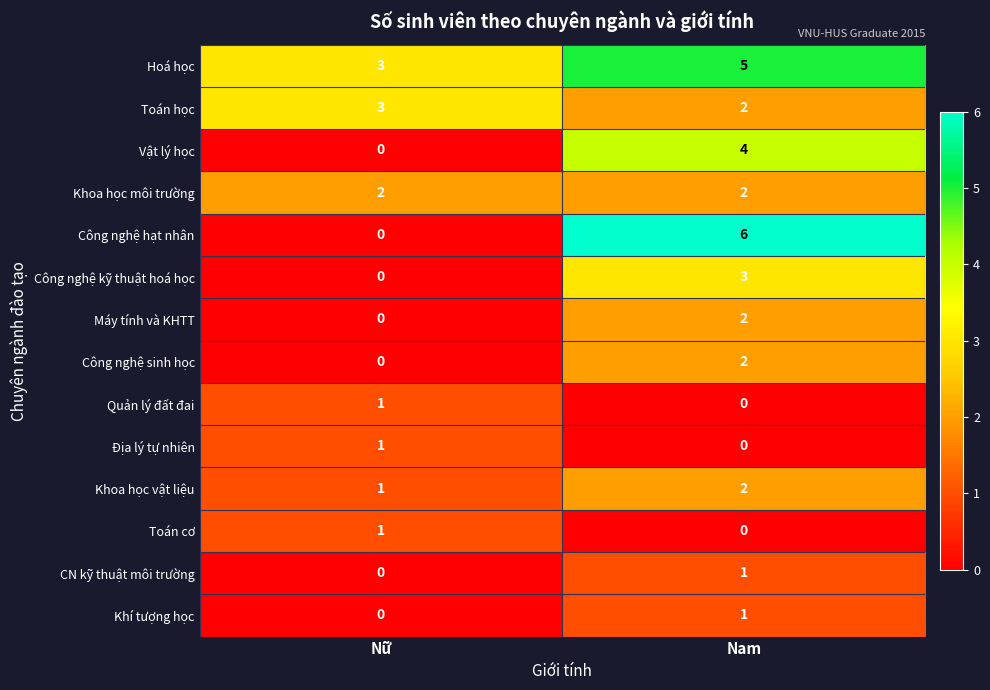

List the labels in order of Công nghệ hạt nhân value, largest first.

Nam, Nữ